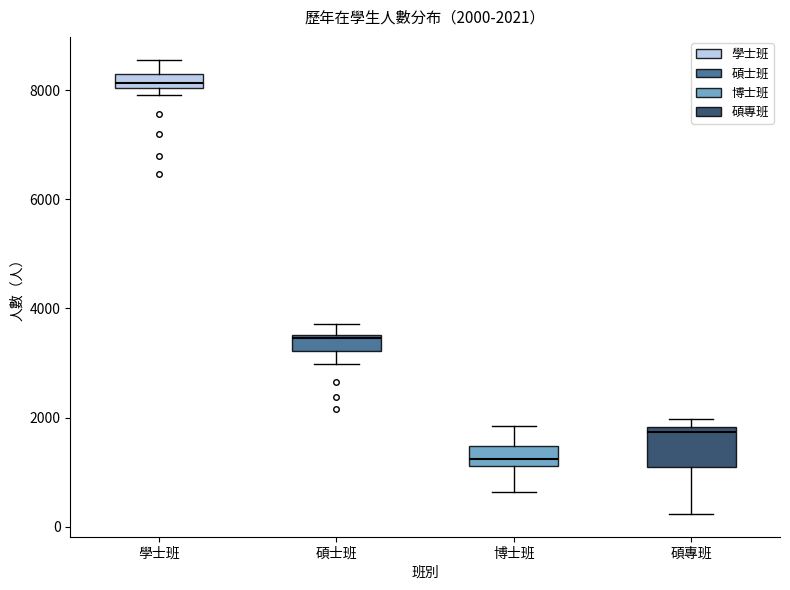

Which box's median line is the lowest?

博士班